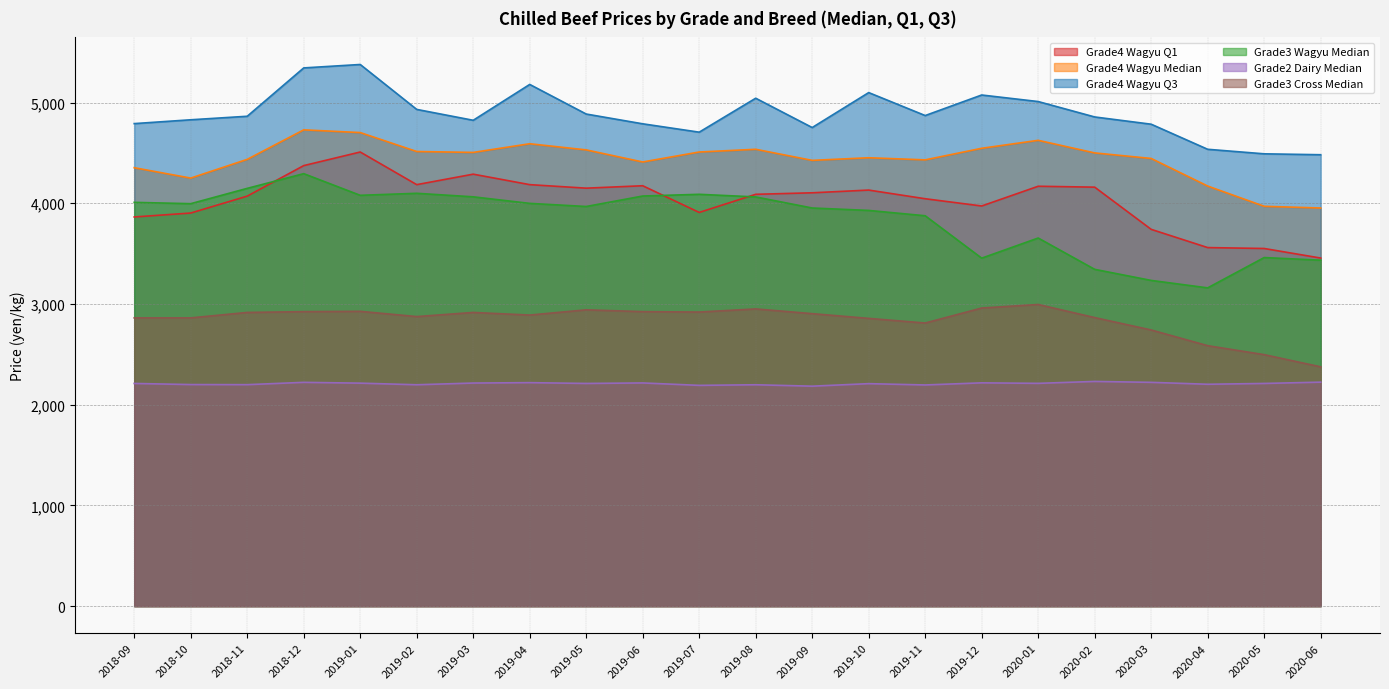

Count the number of categories in the chart.

22